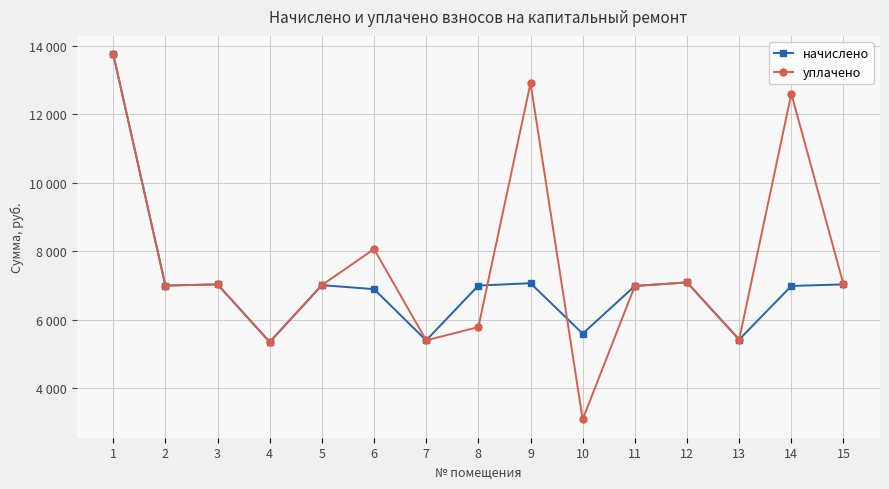

At which label does начислено reach its peak?

1